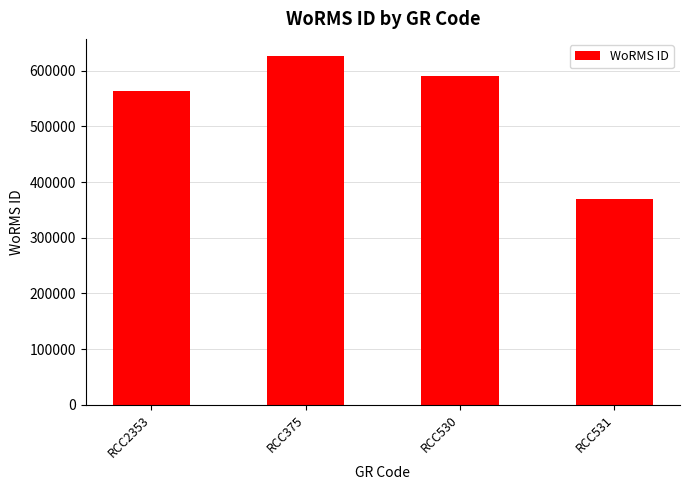

What is the greatest value displayed?

625997